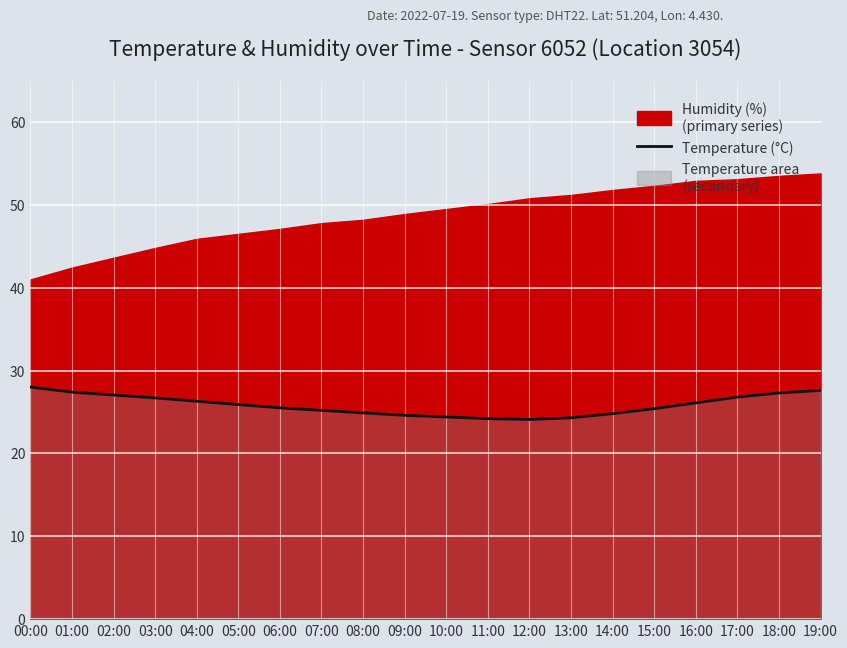

What is the change in value from 08:00 to 12:00?

-0.8